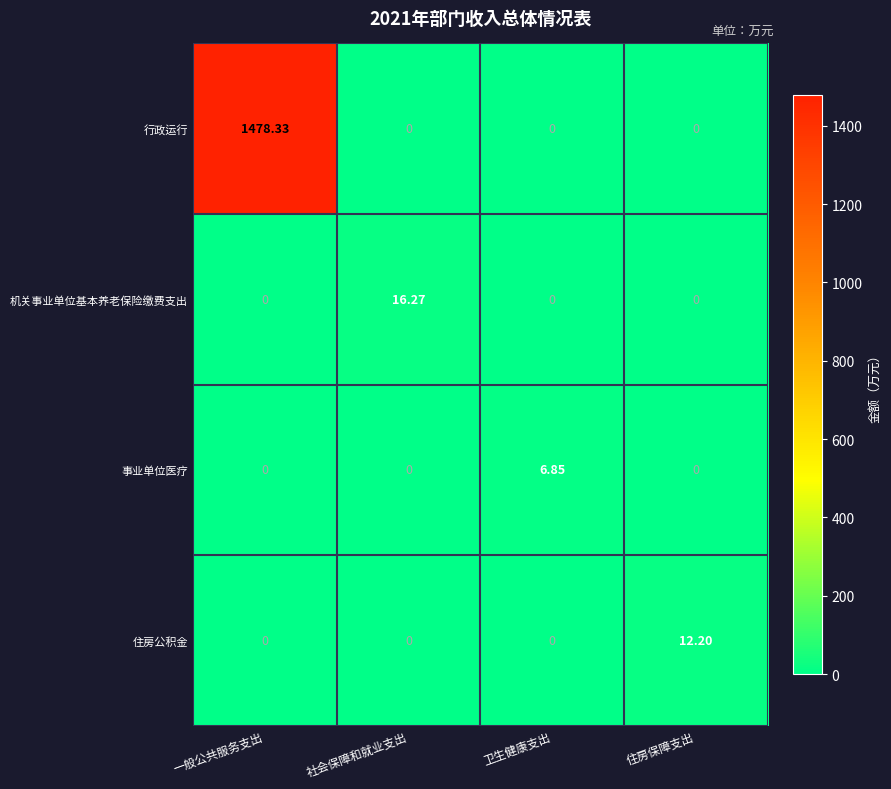

At how many categories does at least one series exceed 743?

1